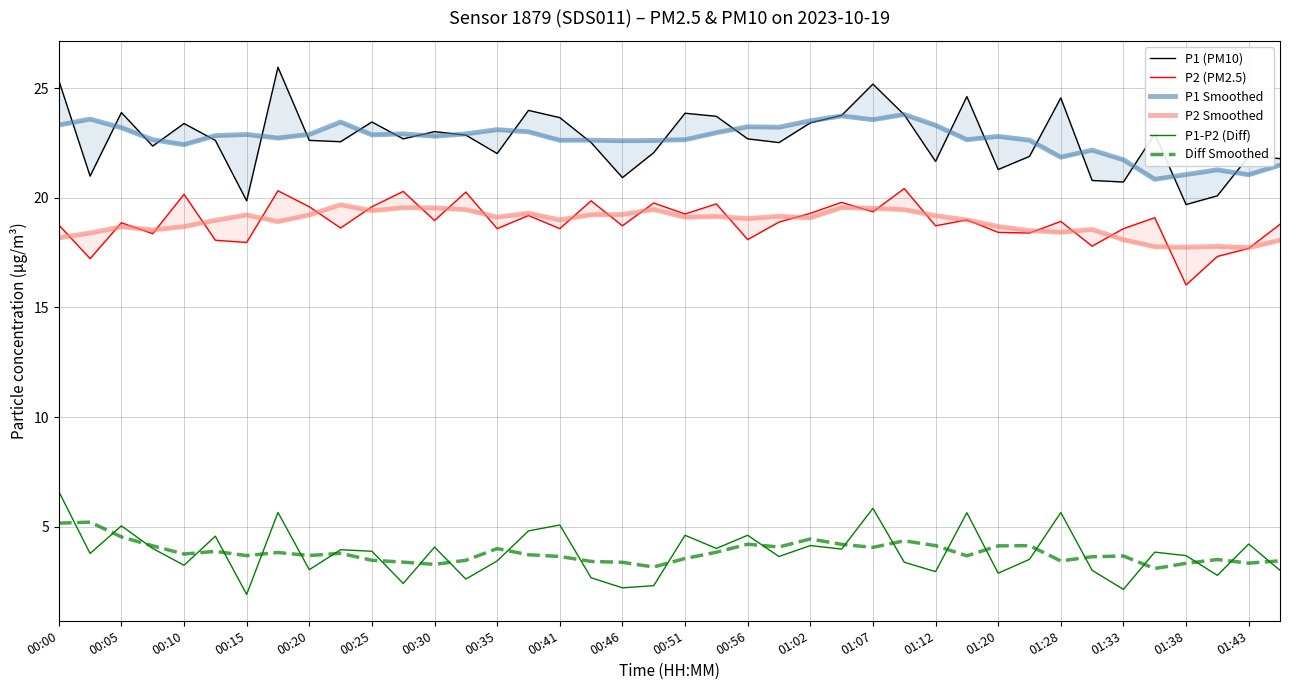

What is the difference between the maximum and minimum values in the P1 (PM10) series?

6.3